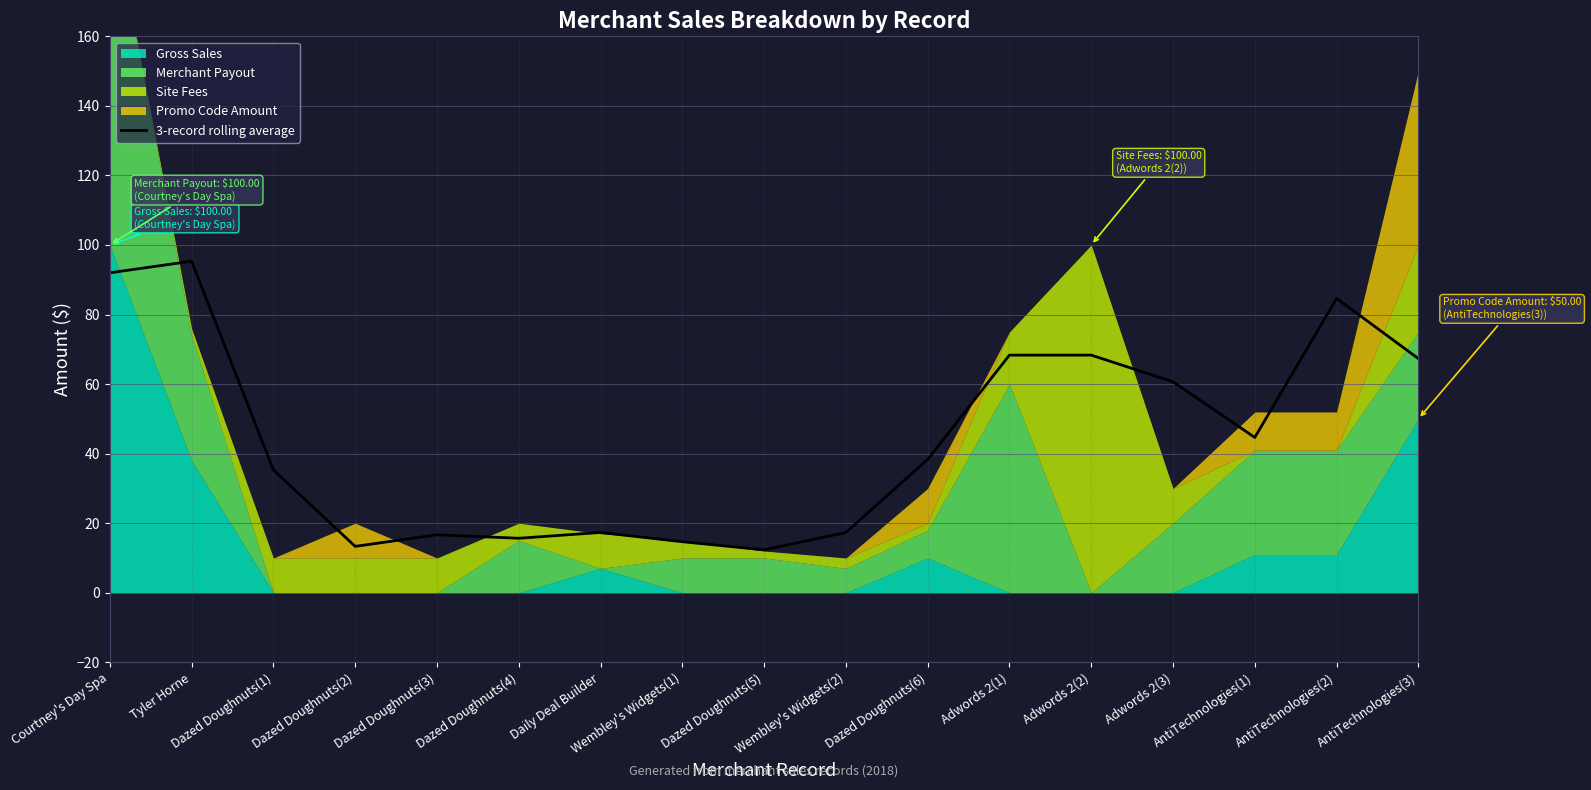

Does the chart have visible grid lines?

Yes